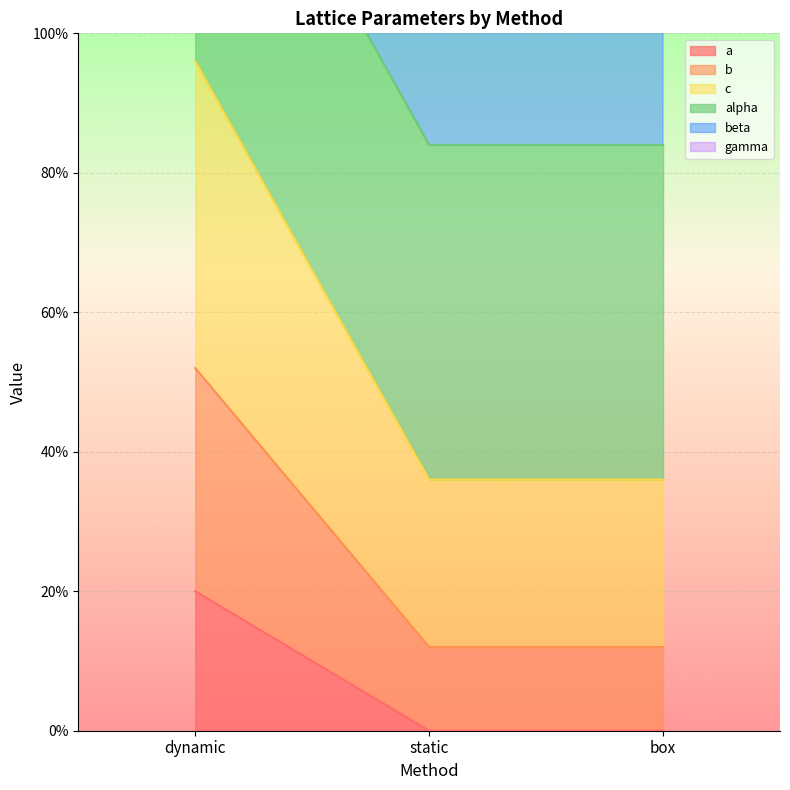

Read the a value at dynamic.

20.0